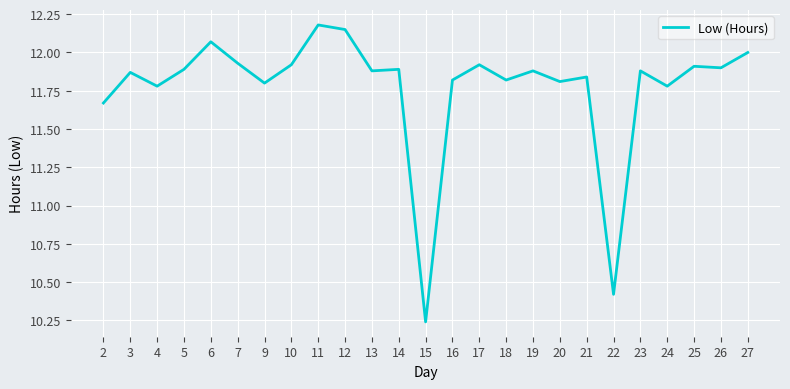

Which label corresponds to the smallest value in the chart?

15